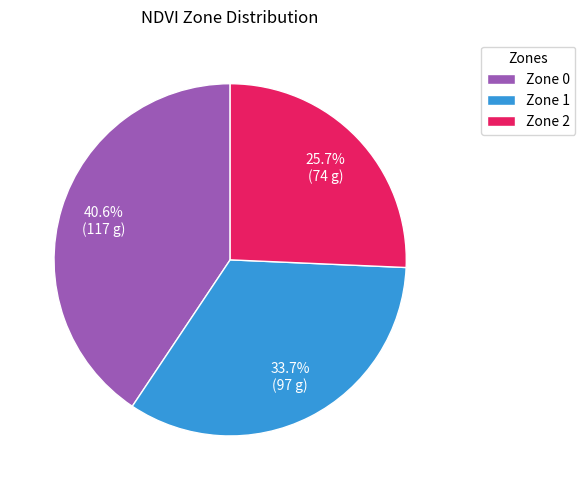

To the nearest percent, what percentage of the pie is Zone 1?

34%